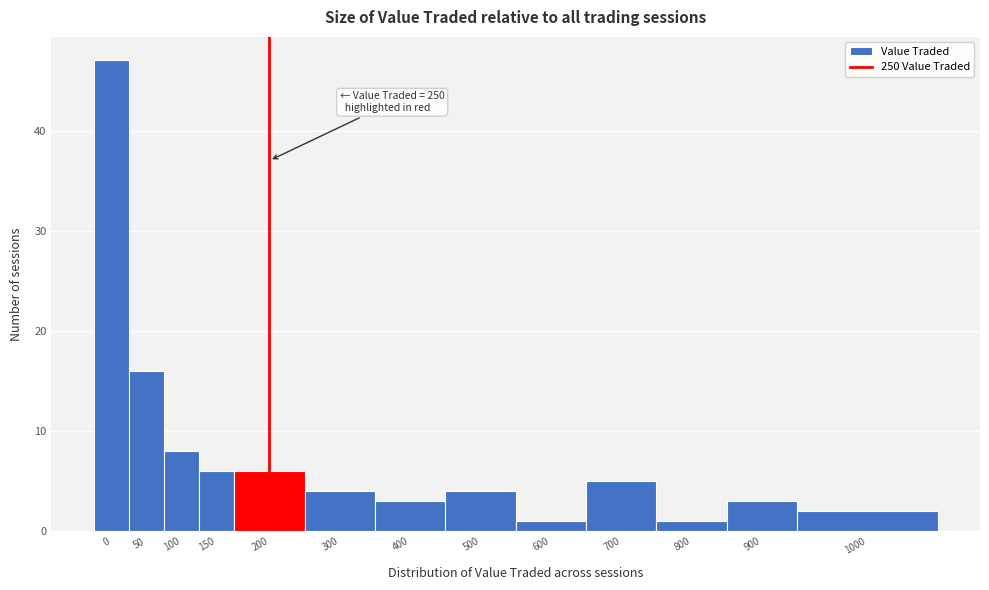

Reading left to right, list all the values displayed in this chart.

0=47	50=16	100=8	150=6	200=6	300=4	400=3	500=4	600=1	700=5	800=1	900=3	1000=2